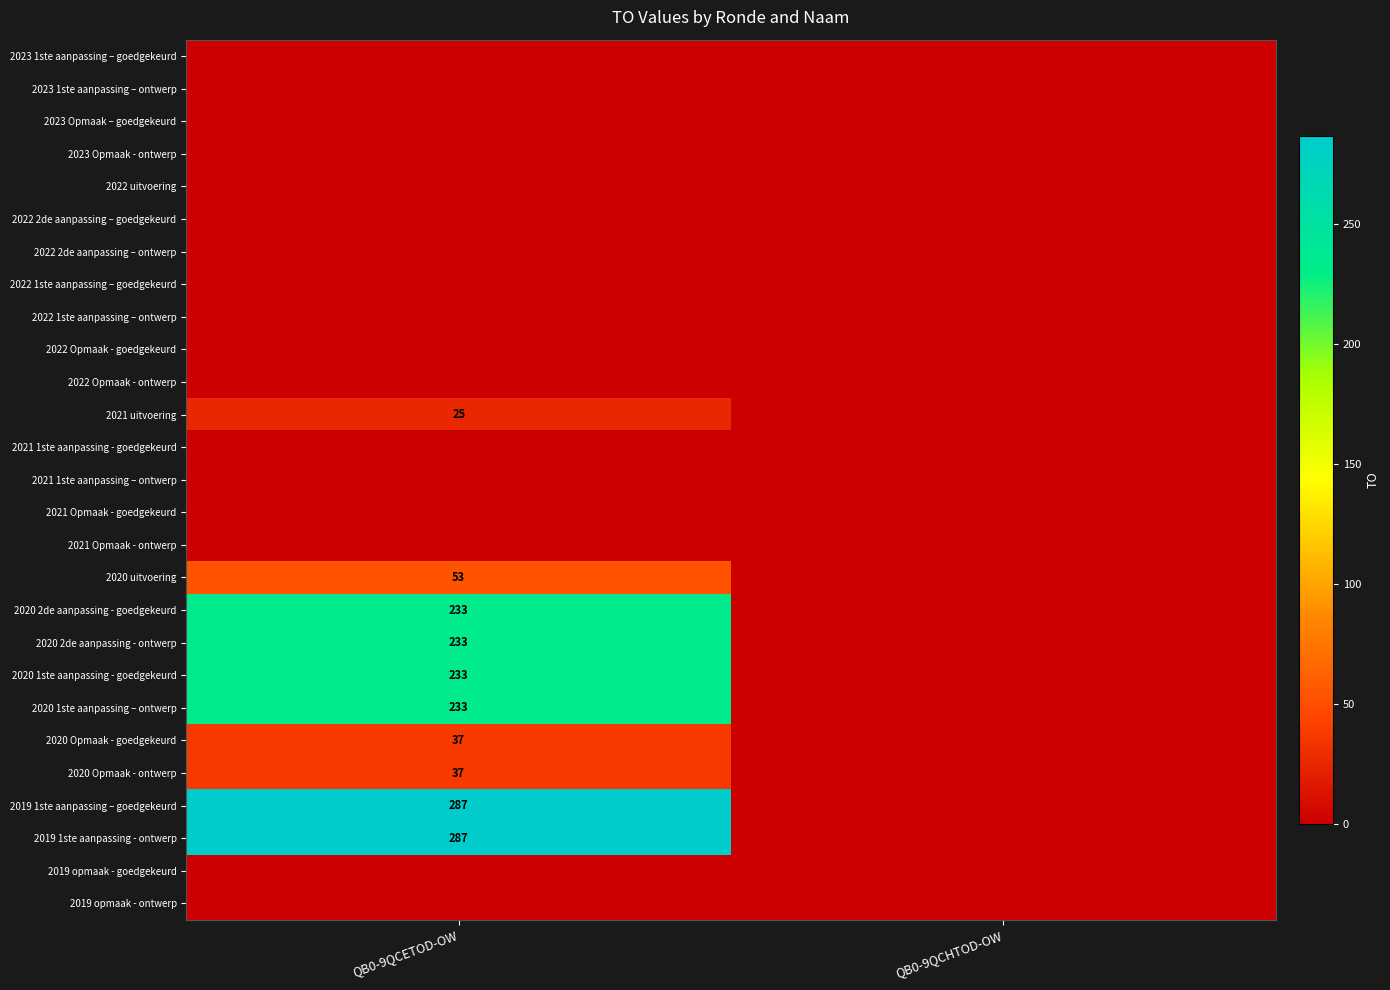

Which label corresponds to the largest value in the chart?

QB0-9QCETOD-OW